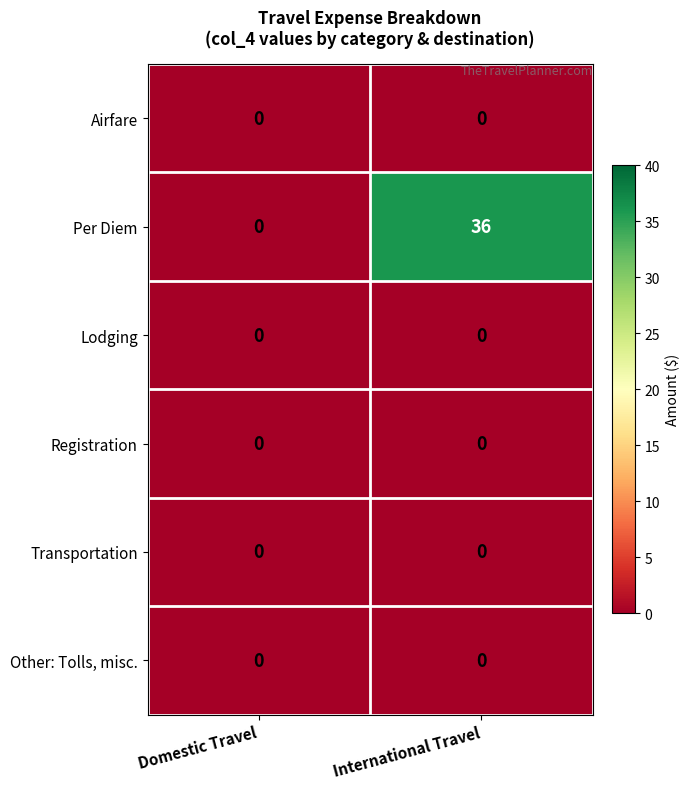

Which label corresponds to the largest value in the chart?

International Travel